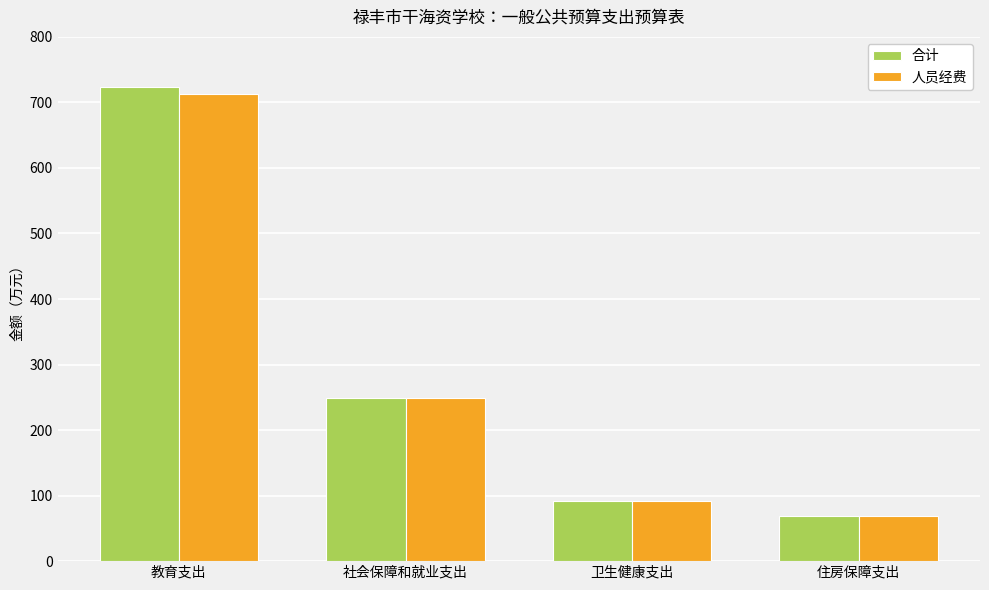

Rank the categories by 合计 value from highest to lowest.

教育支出, 社会保障和就业支出, 卫生健康支出, 住房保障支出